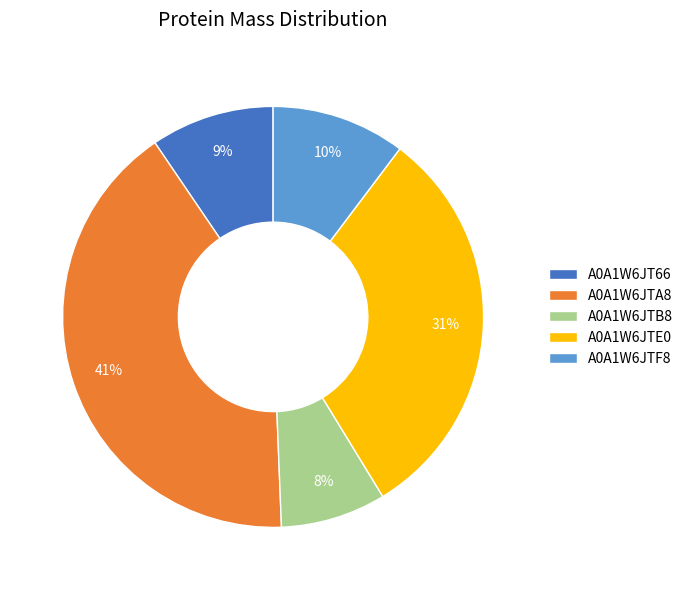

Is there any slice that represents more than half of the pie?

No